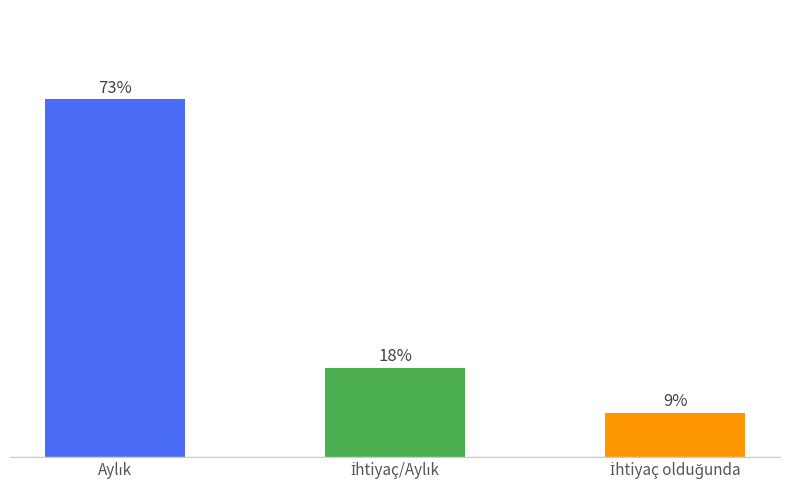

What is the change in value from İhtiyaç/Aylık to İhtiyaç olduğunda?

-9.1